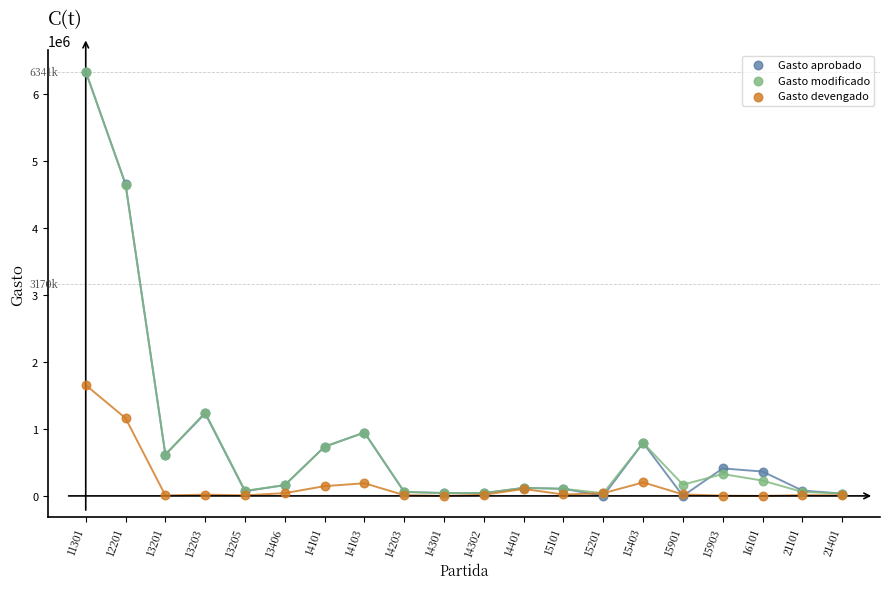

What are all the series names shown in the legend?

Gasto aprobado, Gasto modificado, Gasto devengado